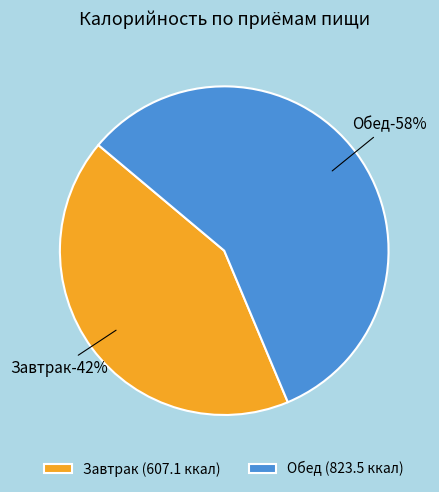

To the nearest percent, what is the combined percentage of Завтрак and Обед?

100%